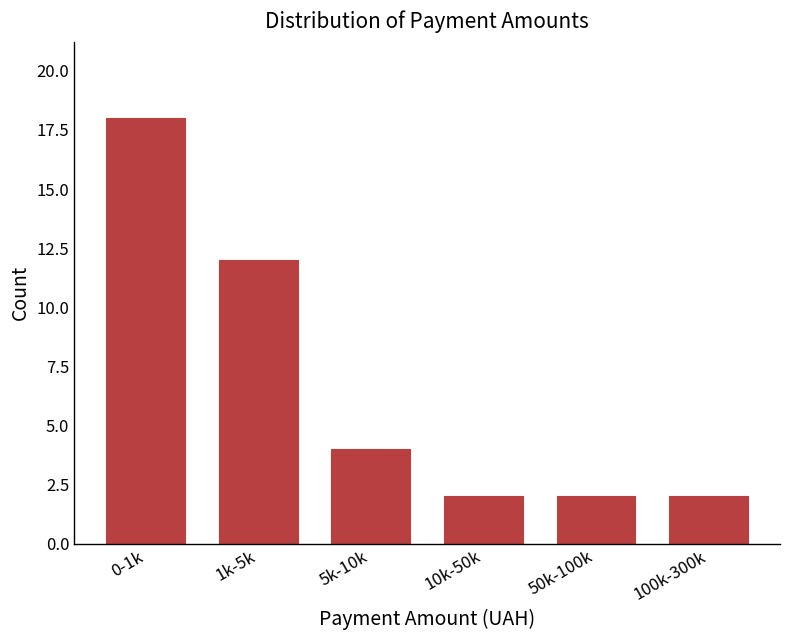

Reading right to left, what are all the values shown in this chart?

100k-300k=2	50k-100k=2	10k-50k=2	5k-10k=4	1k-5k=12	0-1k=18